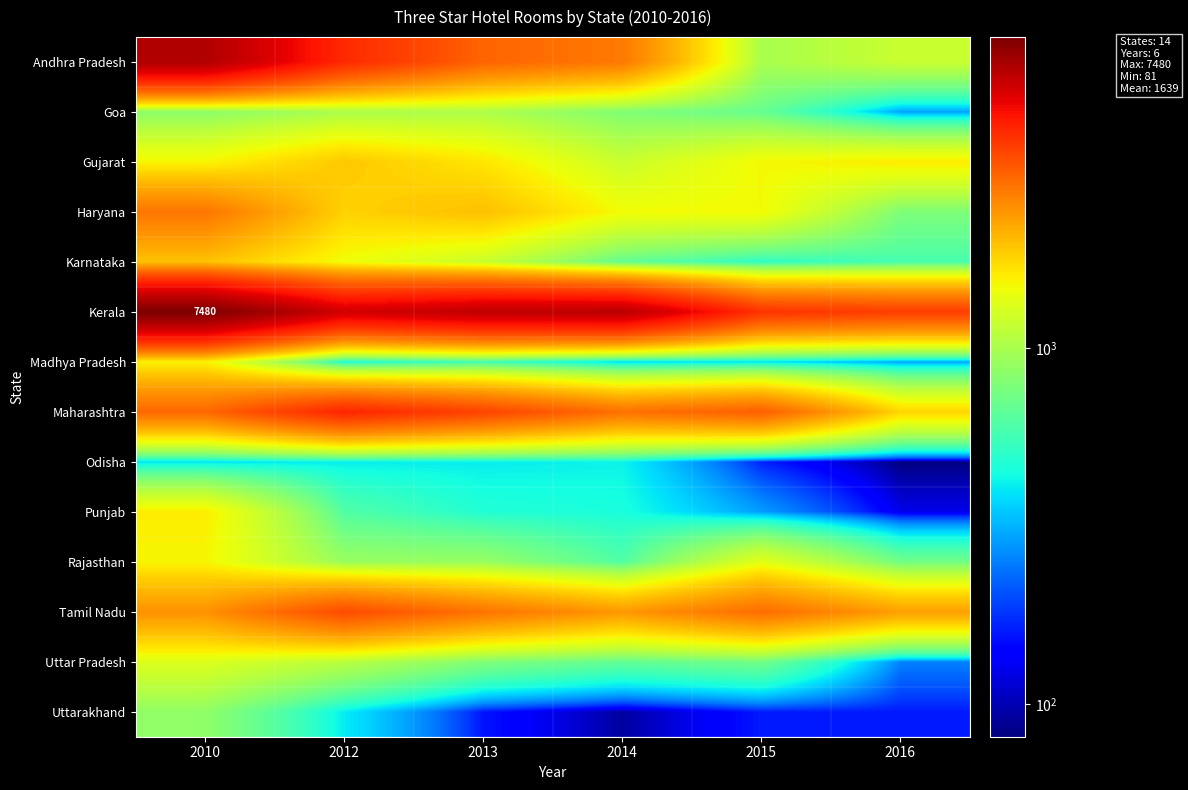

Which series has the largest range (max minus min)?

Andhra Pradesh